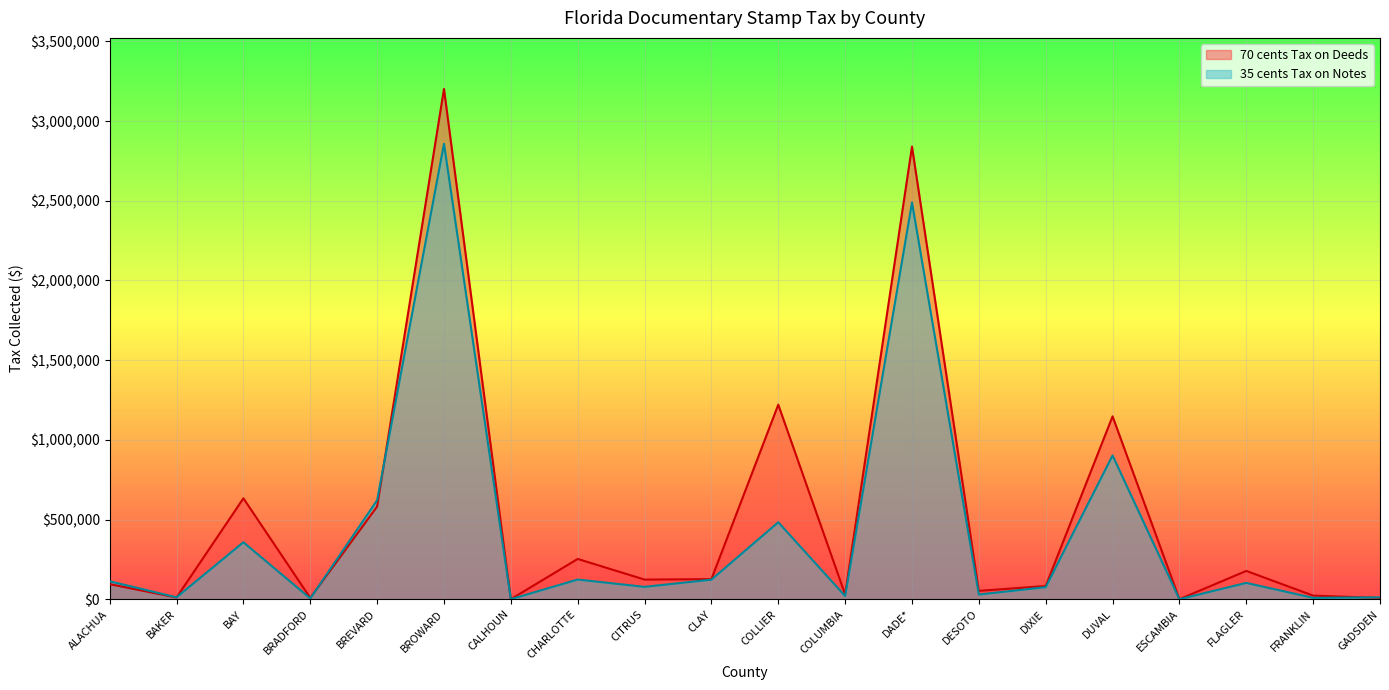

True or false: 35 cents Tax on Notes and 70 cents Tax on Deeds intersect in this chart.

True